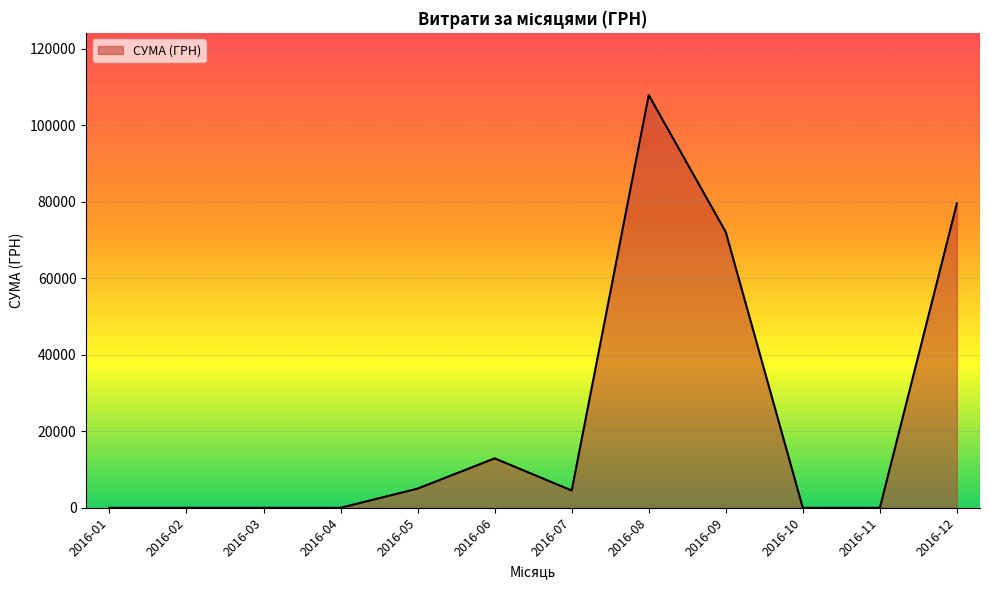

At which label is the value closest to 53935?

2016-09